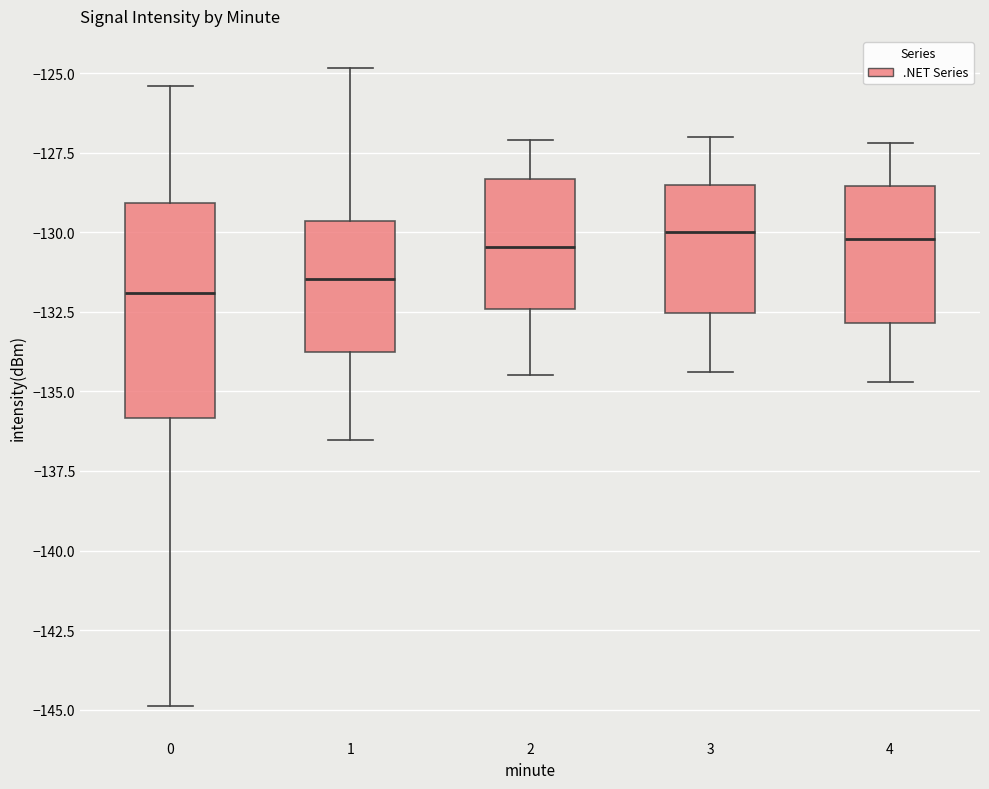

Reading left to right, transcribe this box plot: for each box, give where its median line is, the range the box spans, and where its two whiskers end, as read against the y-axis. The values are not printed on the chart, so give them approximately, as read against the axis.

0: median -132.0, box -136.0 to -129.0, whiskers -145.0 to -125.5
1: median -131.5, box -134.0 to -129.5, whiskers -136.5 to -125.0
2: median -130.5, box -132.5 to -128.5, whiskers -134.5 to -127.0
3: median -130.0, box -132.5 to -128.5, whiskers -134.5 to -127.0
4: median -130.0, box -133.0 to -128.5, whiskers -134.5 to -127.0